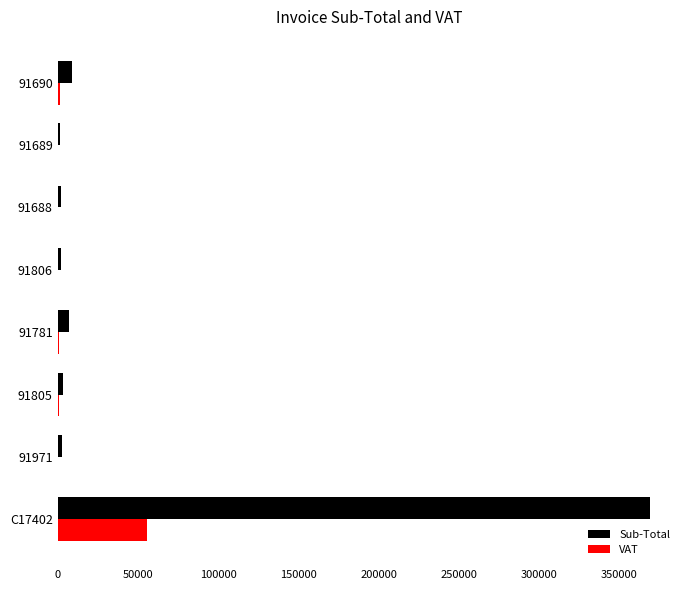

Count the number of data series in this chart.

2